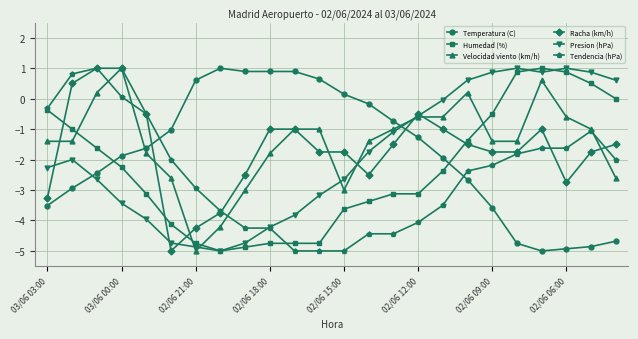

What is the value of the Racha (km/h) point at the 6th from the left?

-5.0